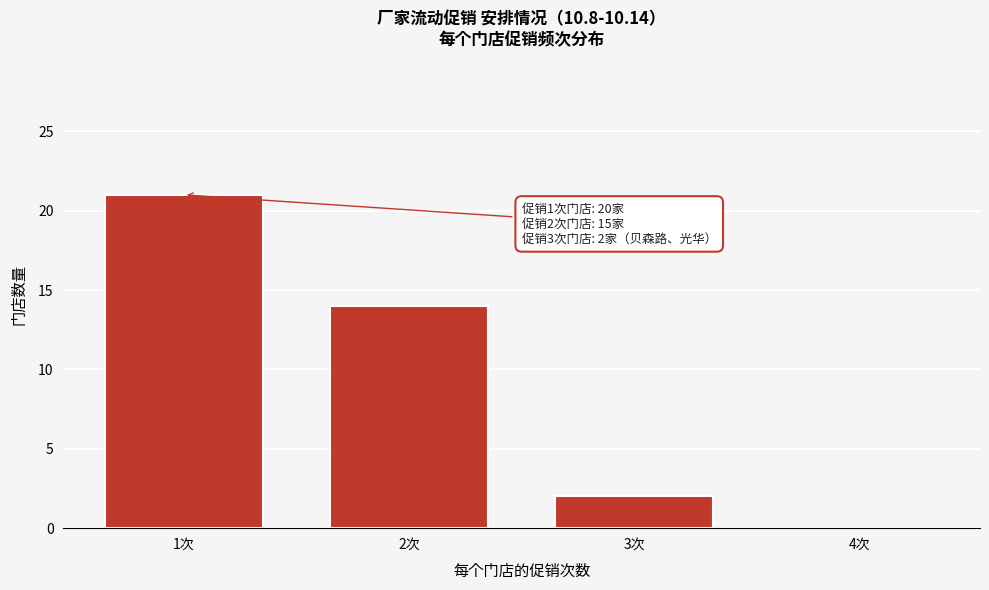

Reading left to right, transcribe all the data shown in this chart.

1次=21	2次=14	3次=2	4次=0